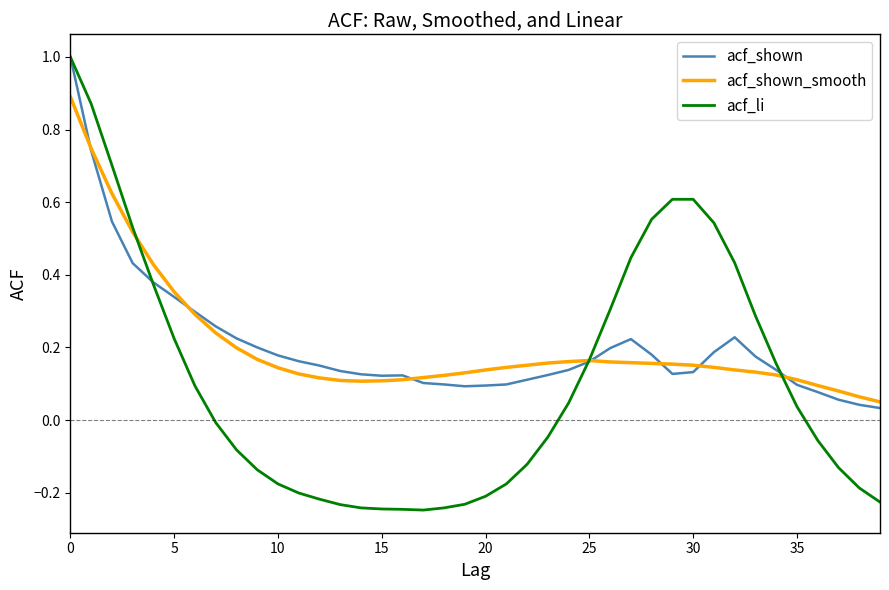

Which series has the widest spread of values?

acf_li